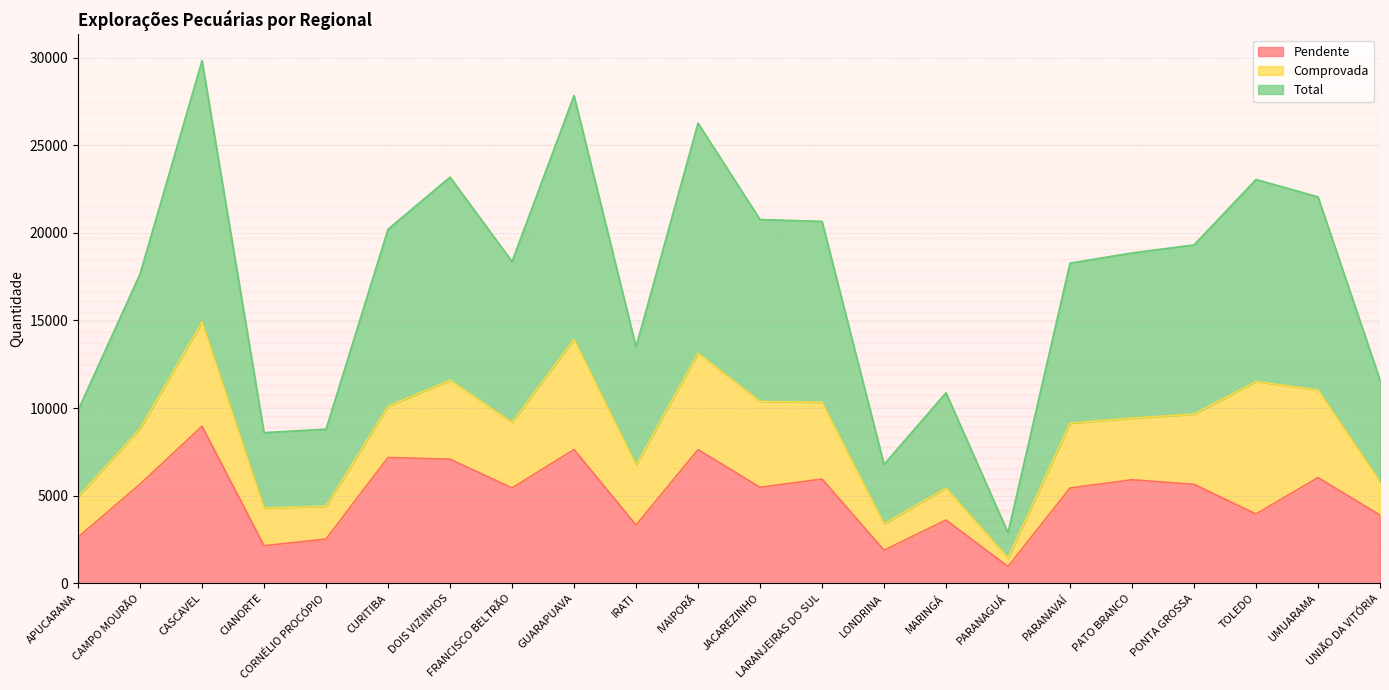

The value of Pendente at LONDRINA is 1890. True or false?

True